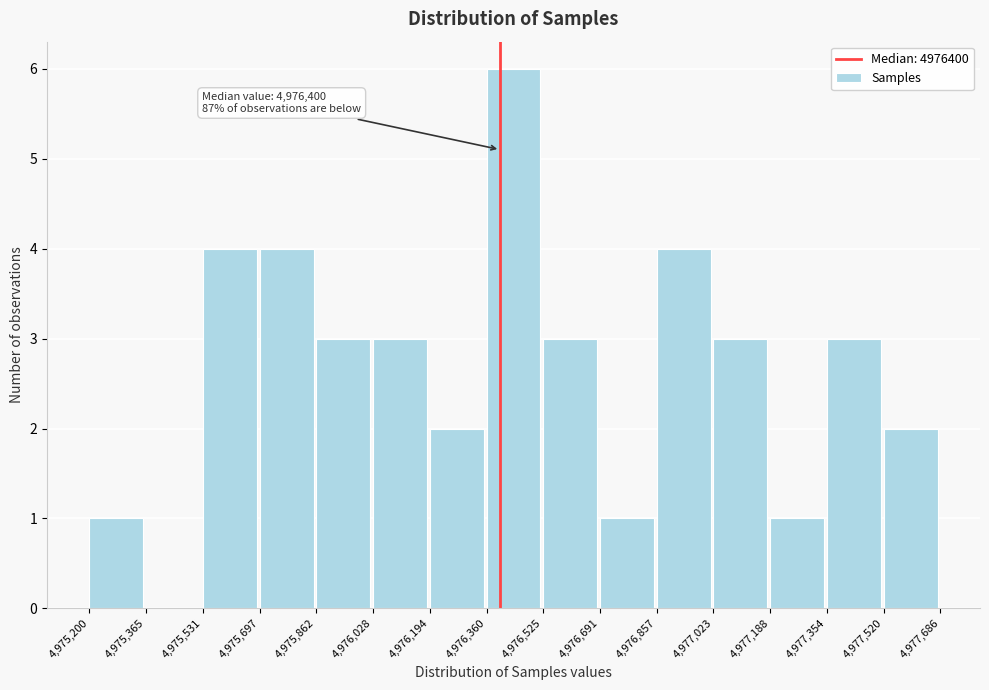

Which range on the x-axis has the tallest bar?

4,976,360 to 4,976,525